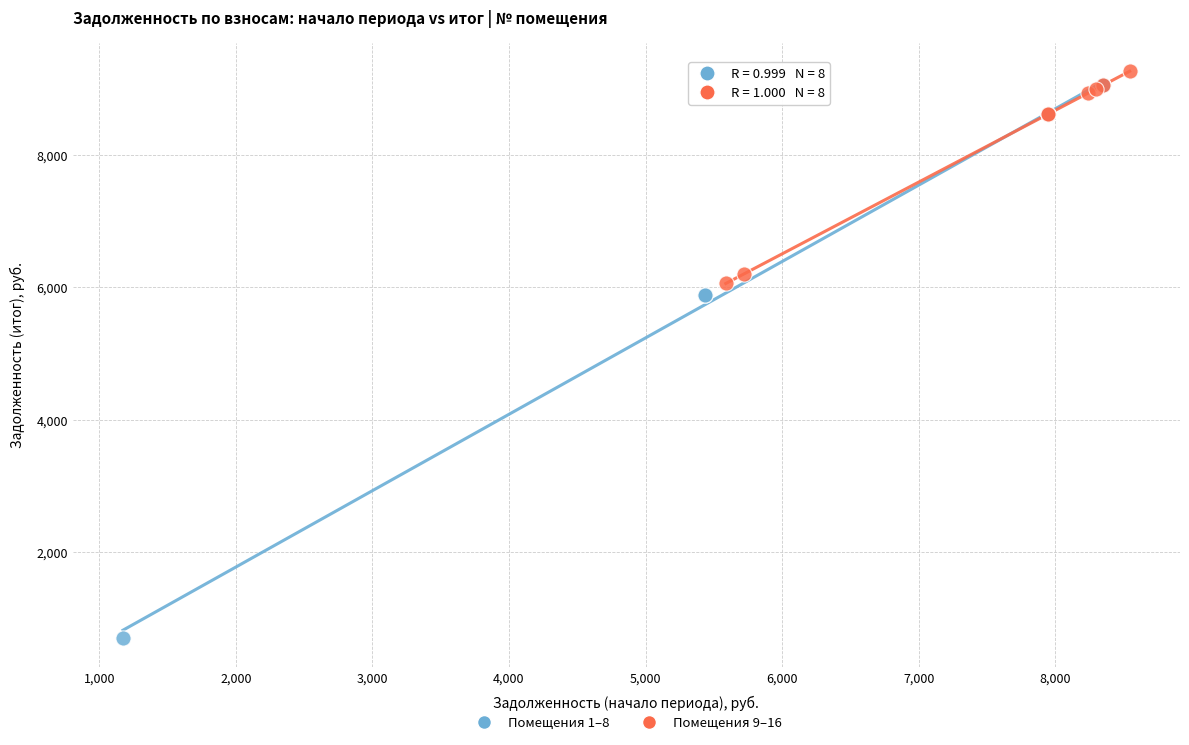

Which series has the widest spread of Y values?

Помещения 1–8